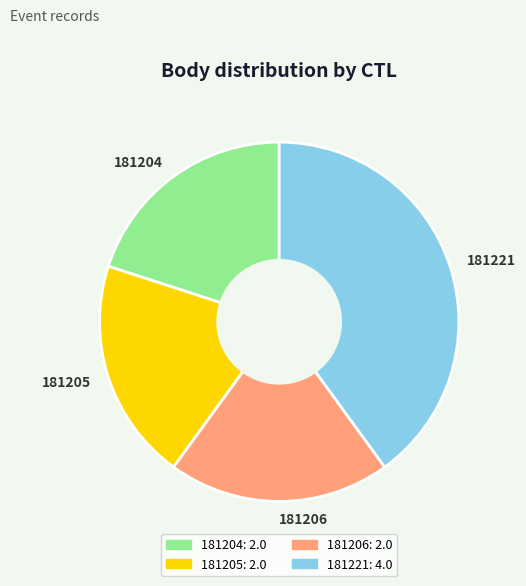

What is the largest slice in the pie chart?

181221